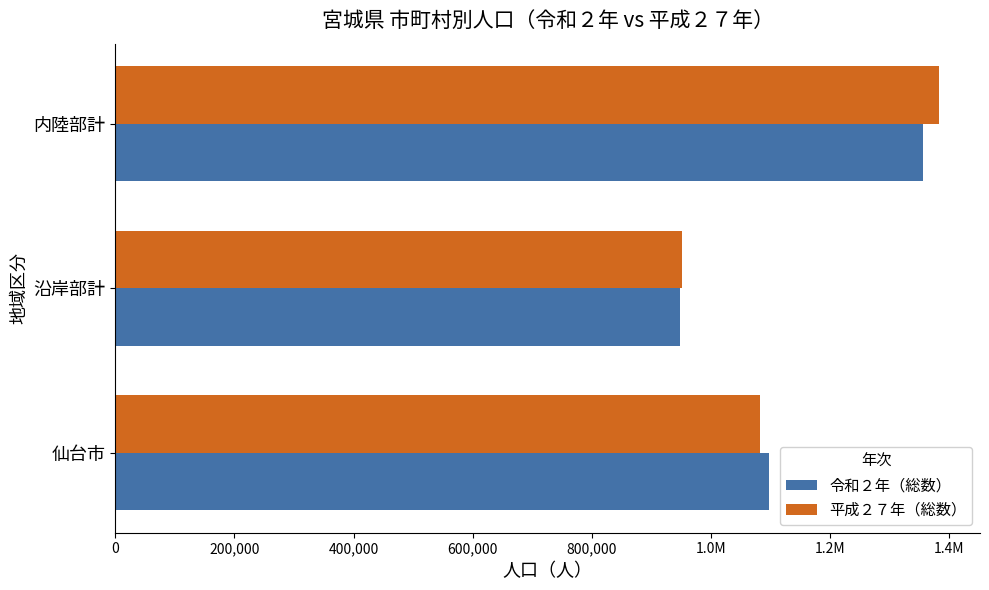

Which series has the largest range (max minus min)?

平成２７年（総数）